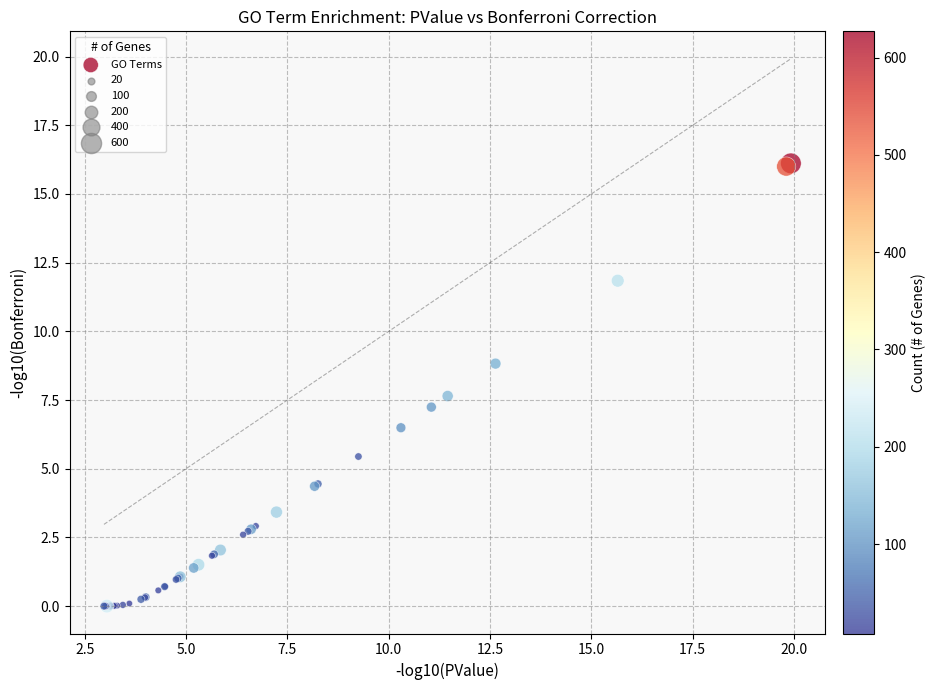

What Y value in the scatter plot is closest to 8?

7.6